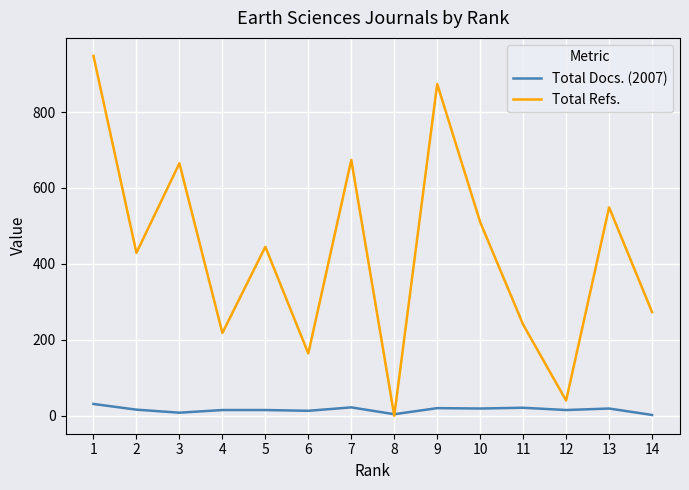

What is the average value of the Total Docs. (2007) series?

16